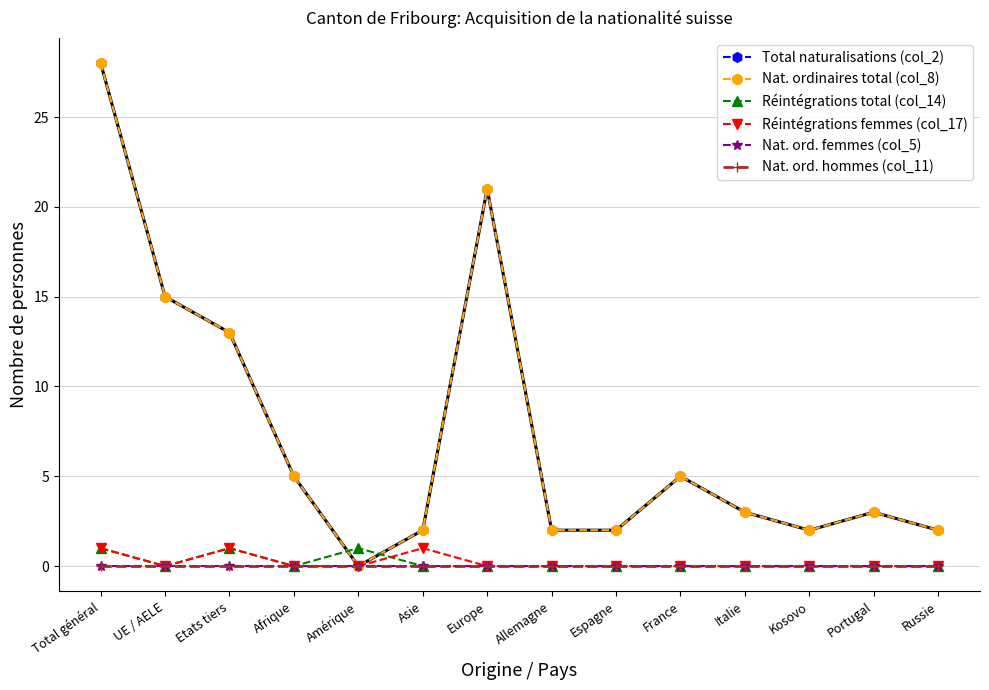

Is this an area chart (filled region under the line)?

No